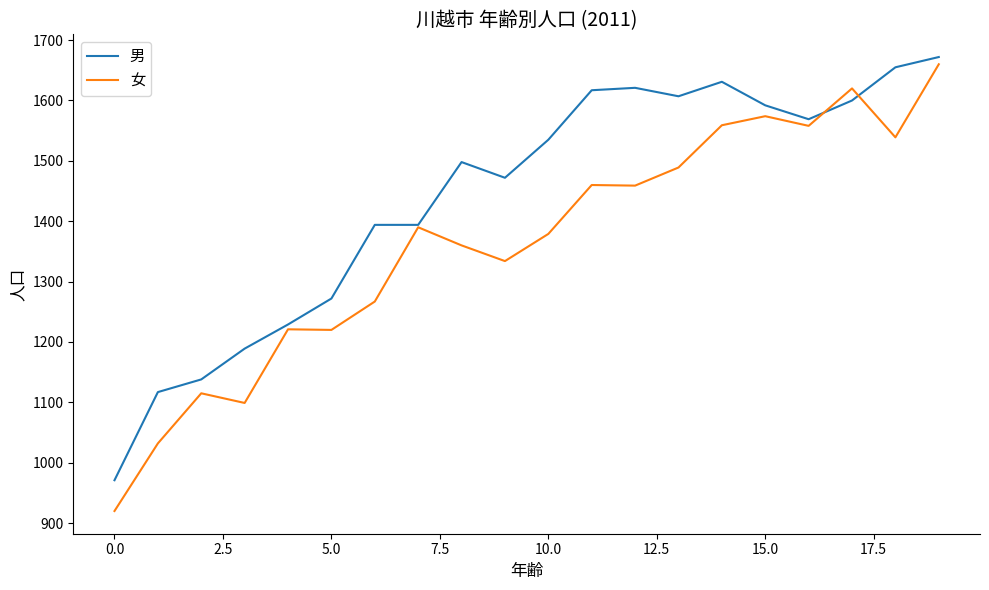

Which series has the largest range (max minus min)?

女